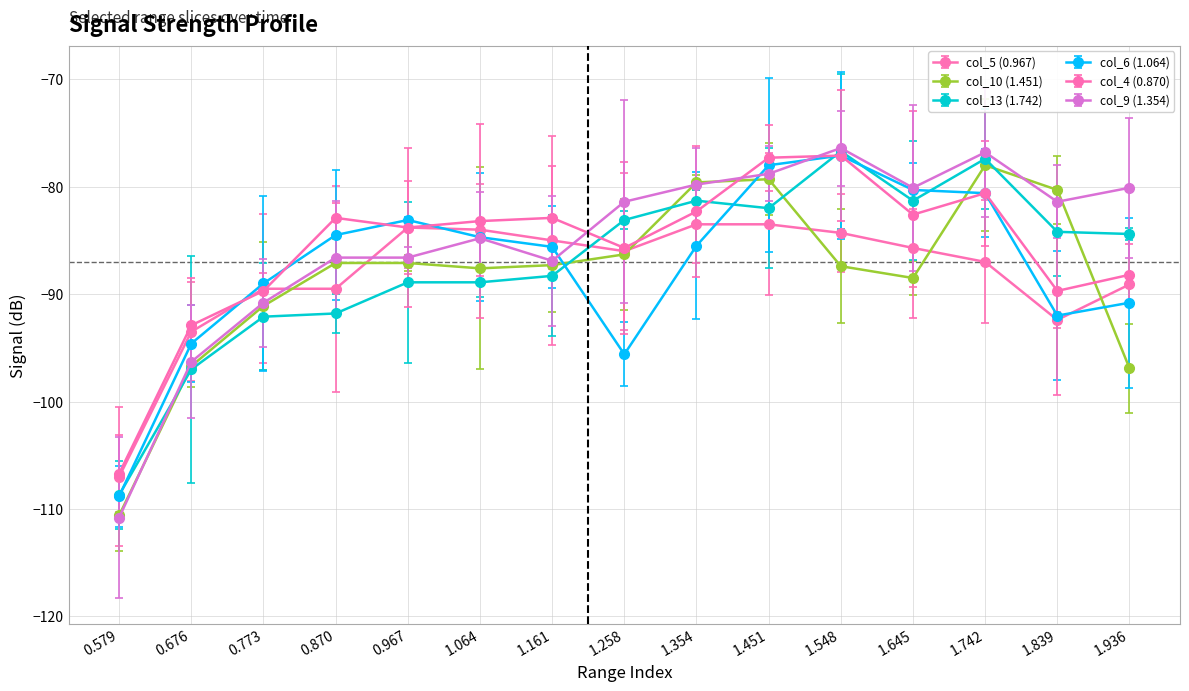

What is the spread (max minus min) of values at 0.967?

5.8